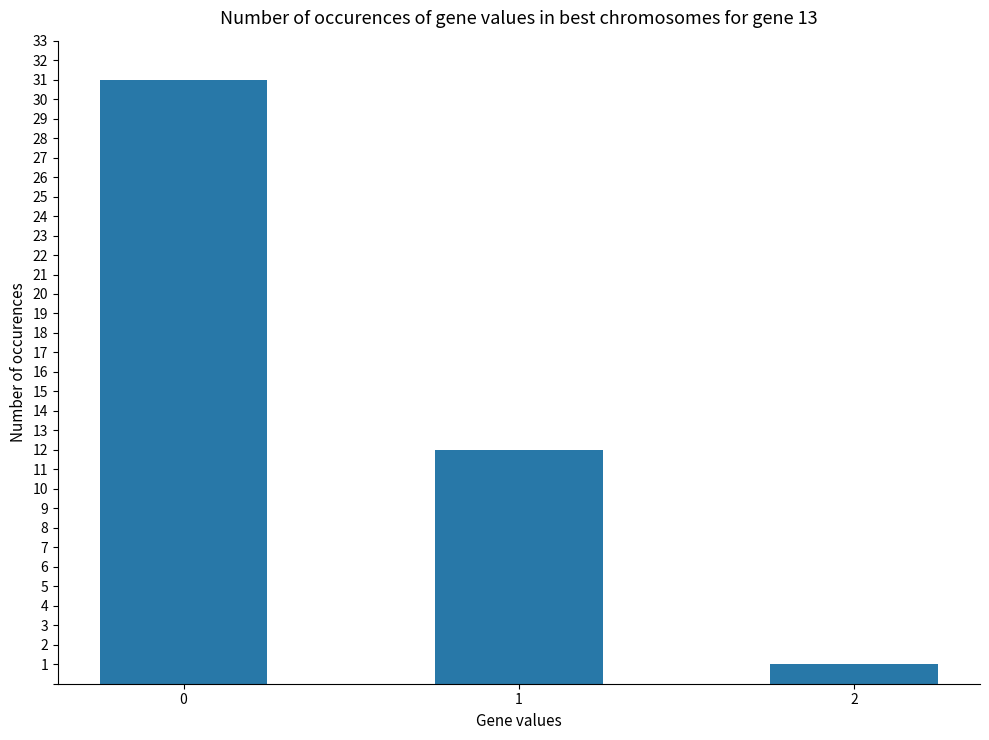

What is the smallest value displayed?

1